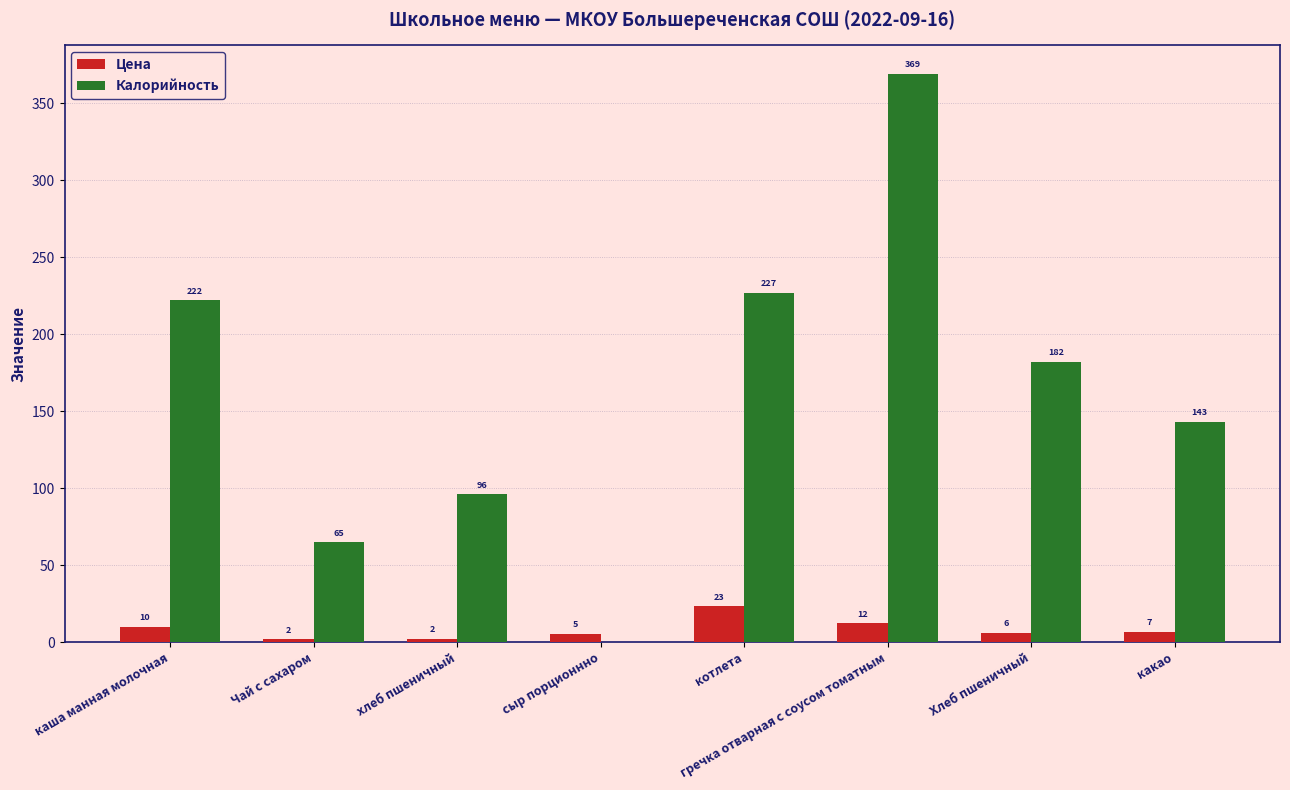

At which label does Цена first exceed 6?

каша манная молочная